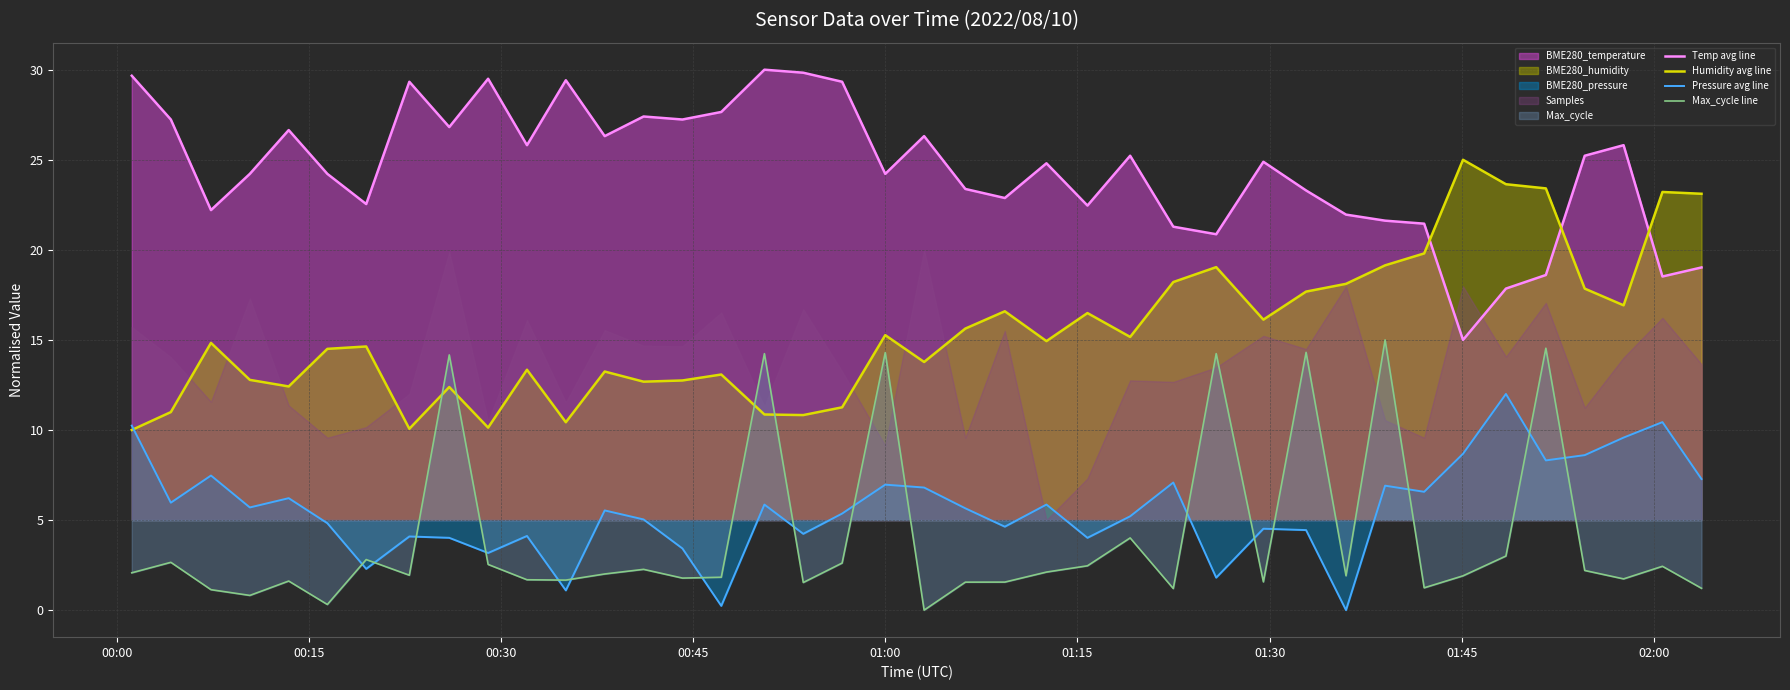

What is the highest value of the Humidity avg line series?

25.0